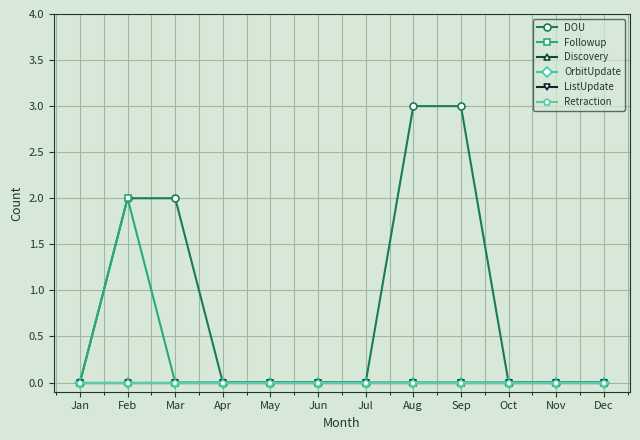

Which series has the largest total across all categories?

DOU